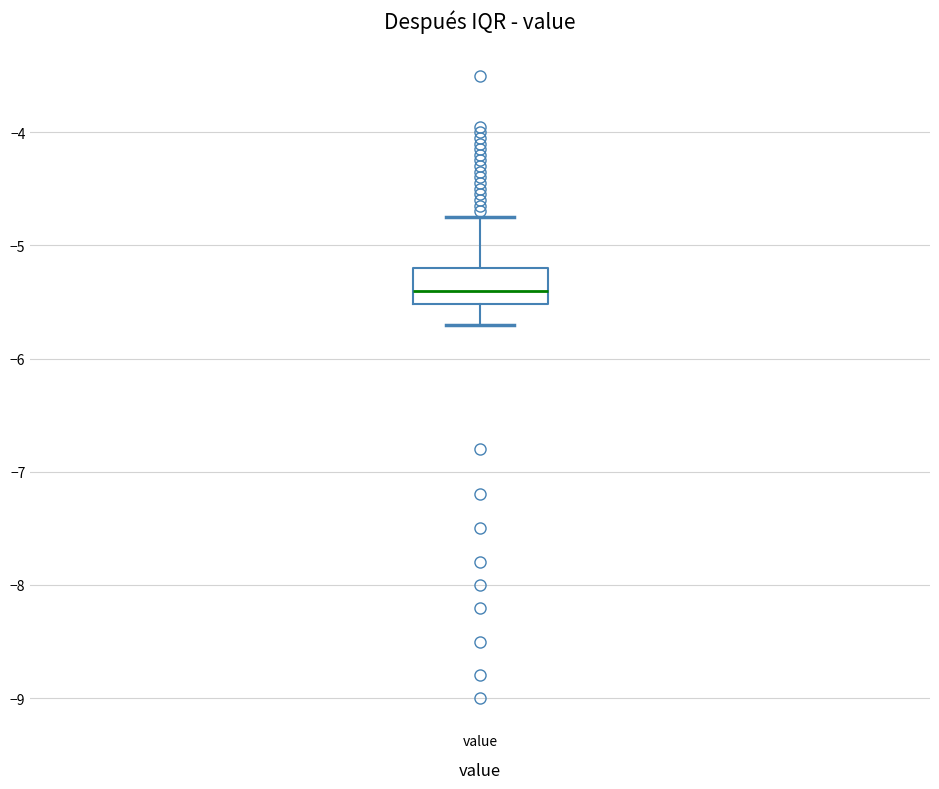

Where is the lower edge of the box for value on the y-axis? The values are not printed on the chart, so give them approximately, as read against the axis.

-5.5